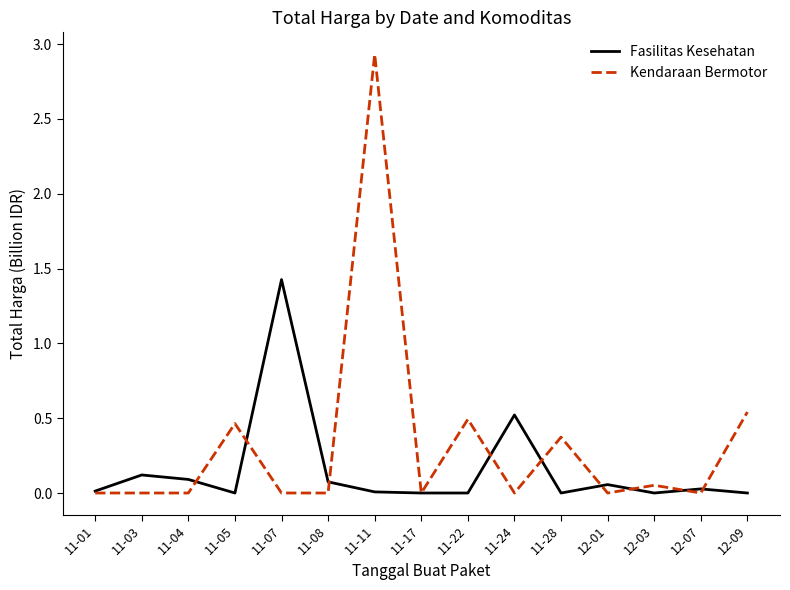

What position from the right is 11-03?

14